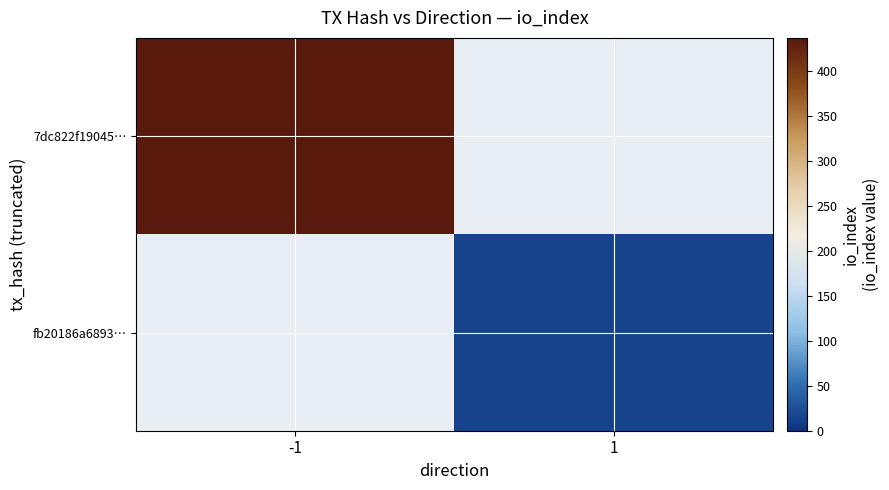

Which series has the largest range (max minus min)?

7dc822f19045…